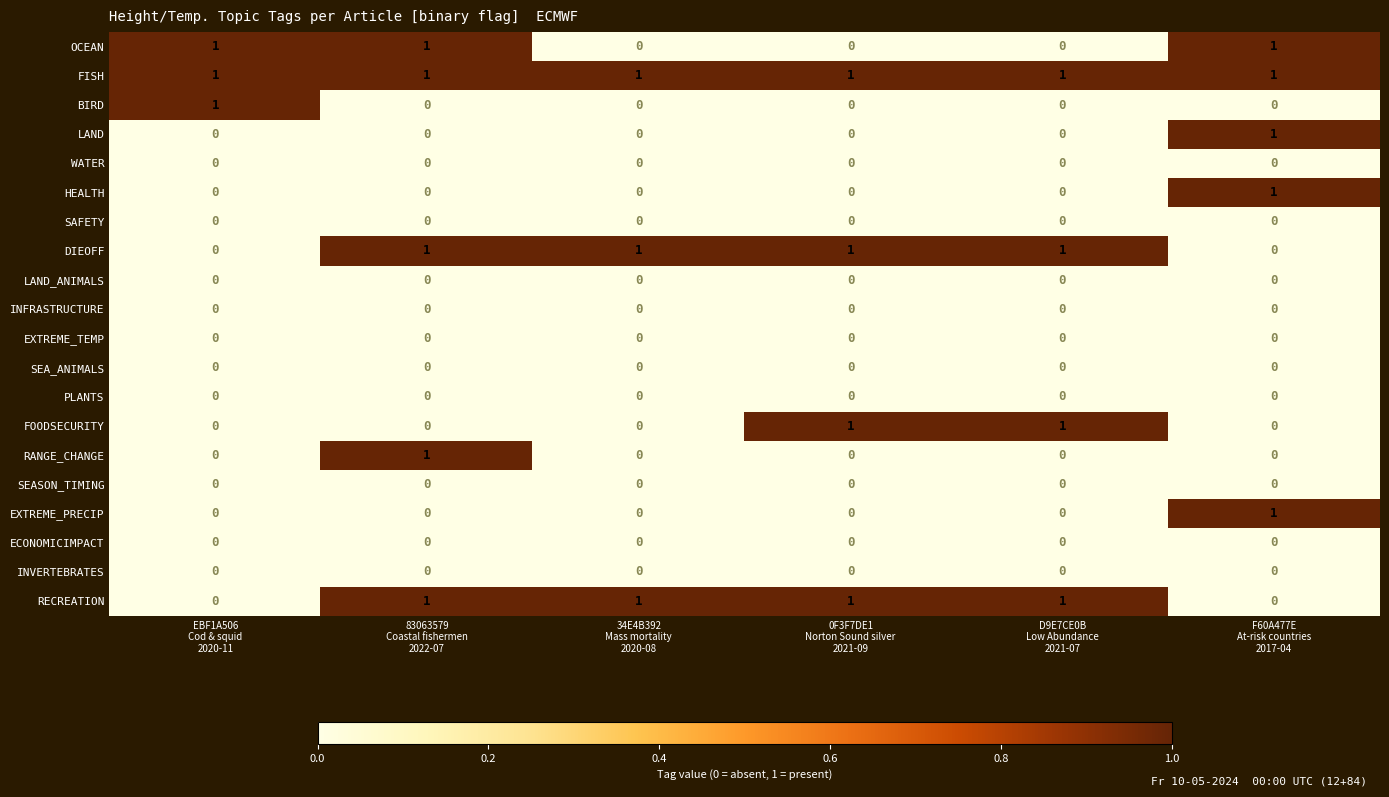

At how many categories does at least one series exceed 0?

6